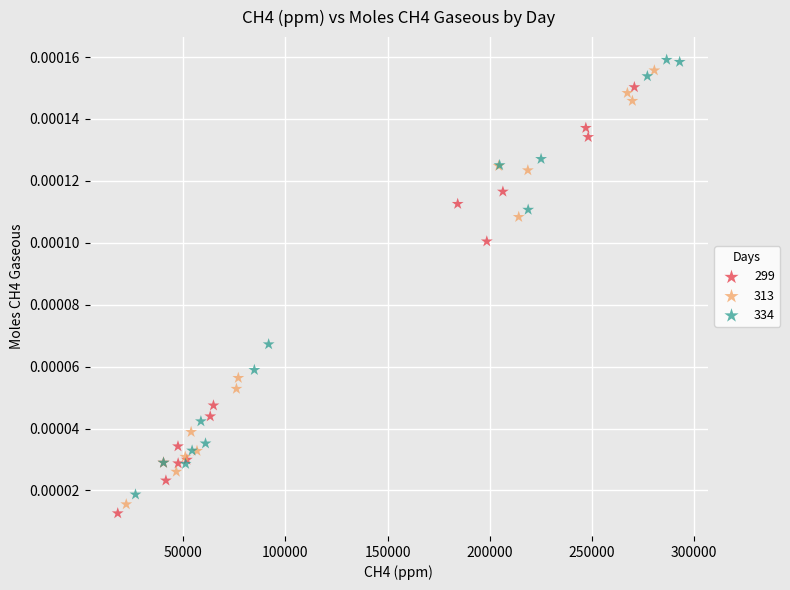

Which series has the widest spread of Y values?

334